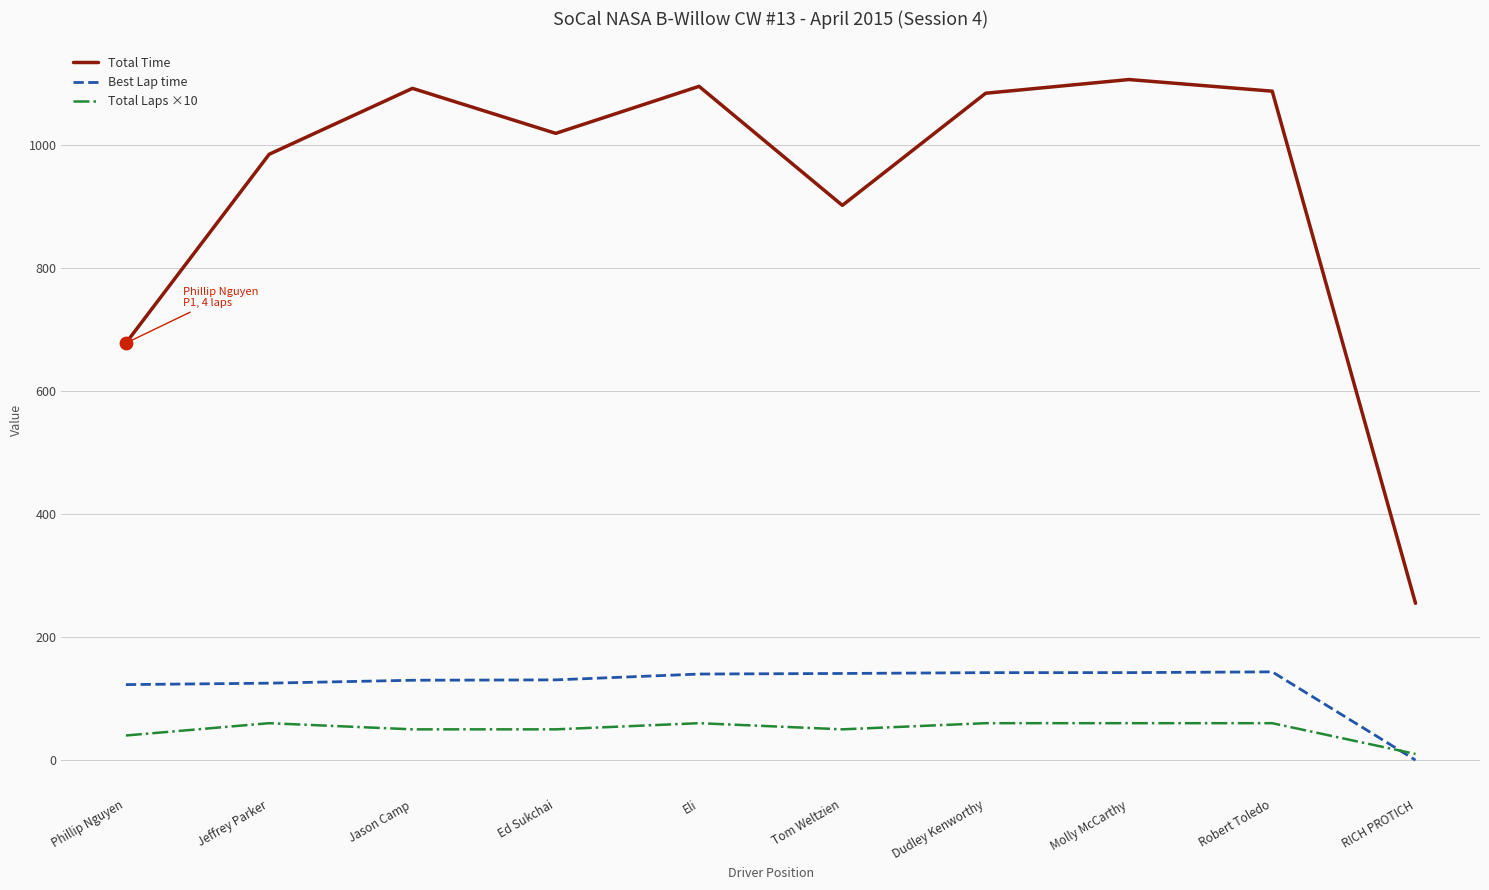

At how many categories does at least one series exceed 35?

10